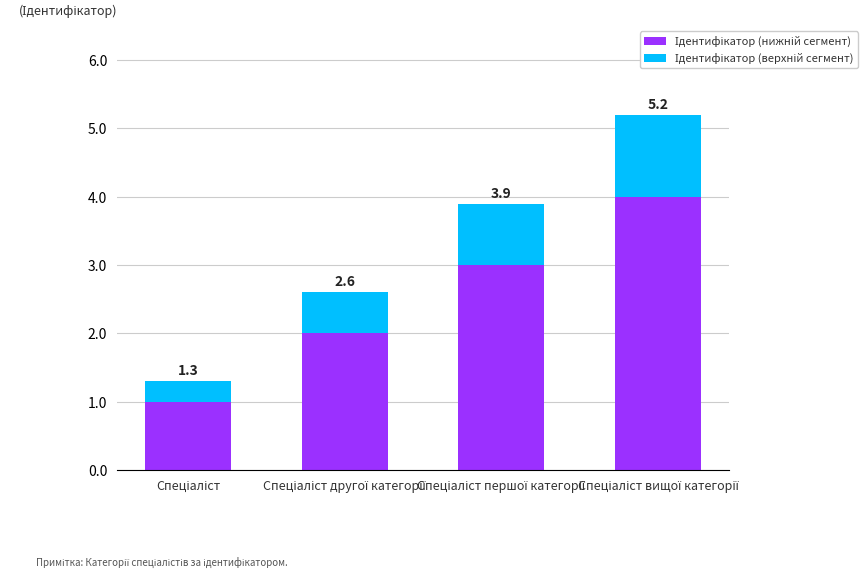

Are the bars horizontal?

No